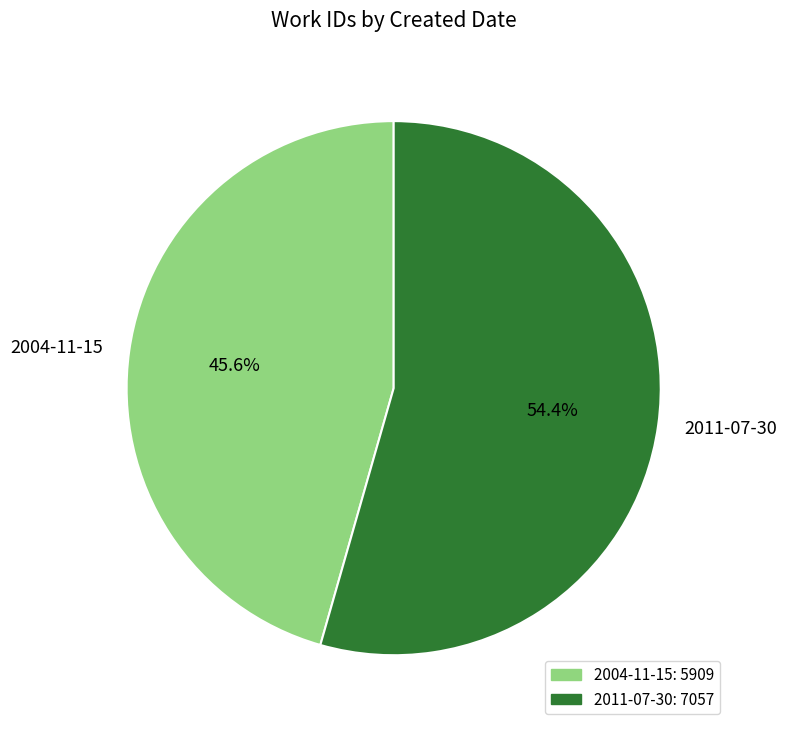

What is the largest slice in the pie chart?

2011-07-30